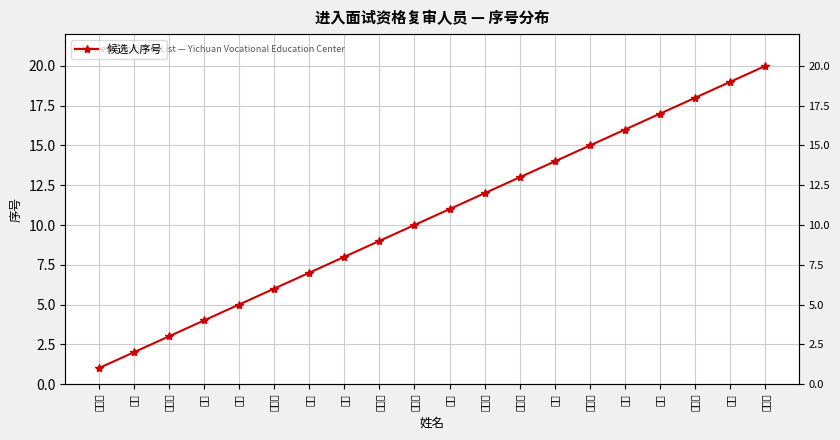

Reading left to right, what are all the values shown in this chart?

1	2	3	4	5	6	7	8	9	10	11	12	13	14	15	16	17	18	19	20